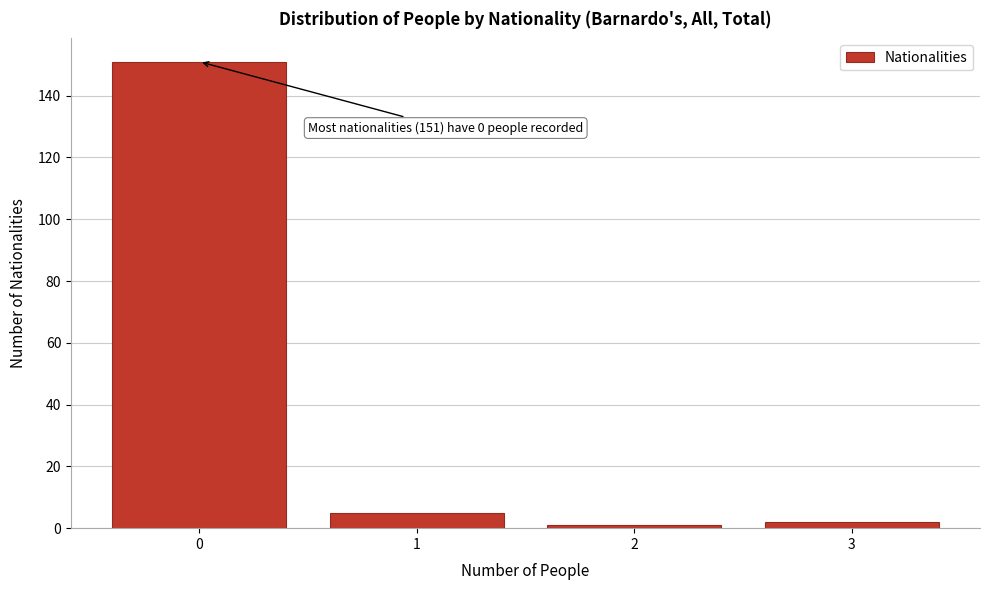

Over which range of the x-axis is the bar tallest?

-0.5 to 0.5